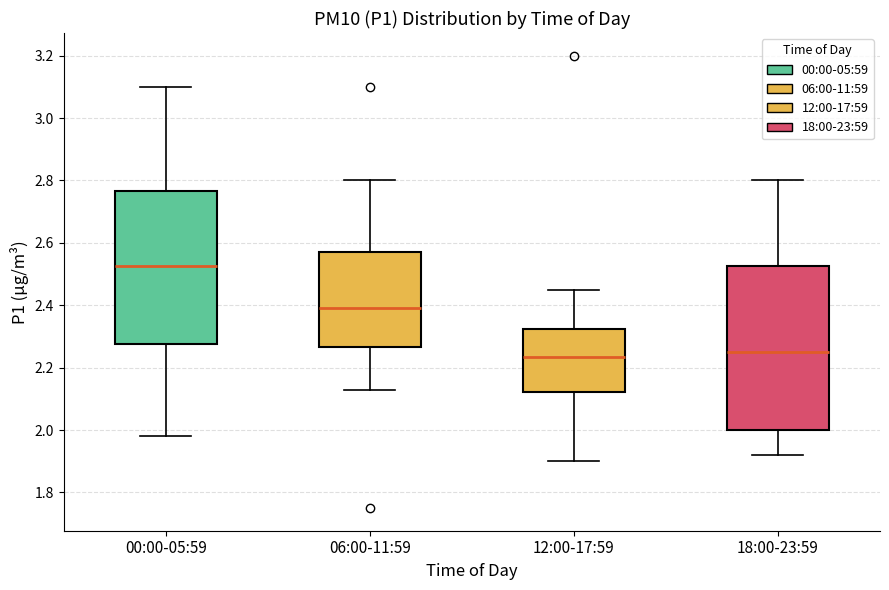

Reading left to right, transcribe this box plot: for each box, give where its median line is, the range the box spans, and where its two whiskers end, as read against the y-axis. The values are not printed on the chart, so give them approximately, as read against the axis.

00:00-05:59: median 2.52, box 2.28 to 2.76, whiskers 1.98 to 3.10
06:00-11:59: median 2.40, box 2.26 to 2.58, whiskers 2.14 to 2.80
12:00-17:59: median 2.24, box 2.12 to 2.32, whiskers 1.90 to 2.46
18:00-23:59: median 2.26, box 2.00 to 2.52, whiskers 1.92 to 2.80